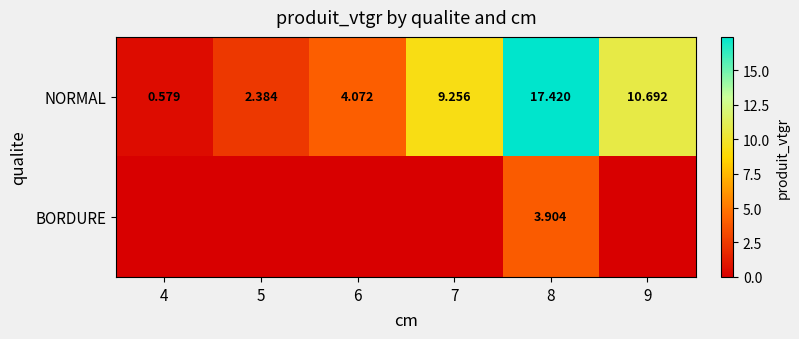

Rank the series at 8 from highest to lowest value.

NORMAL, BORDURE